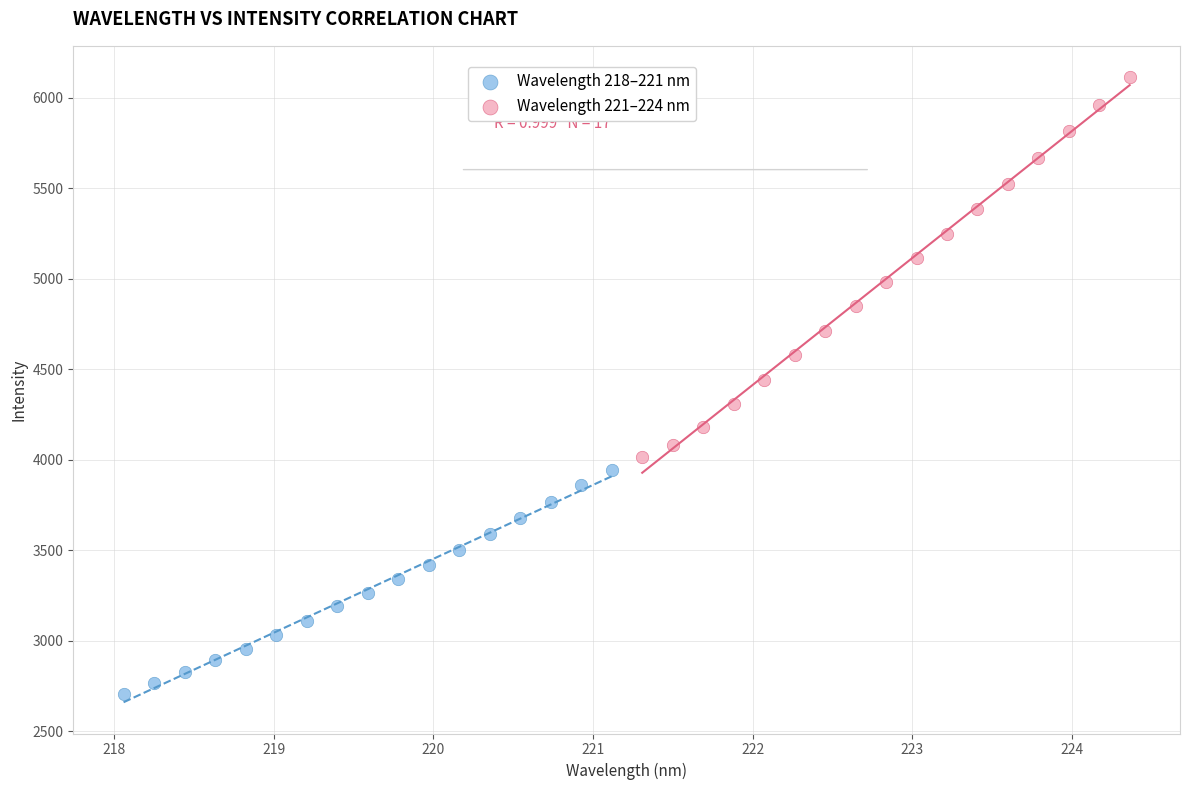

Which series has the widest spread of Y values?

Wavelength 221–224 nm